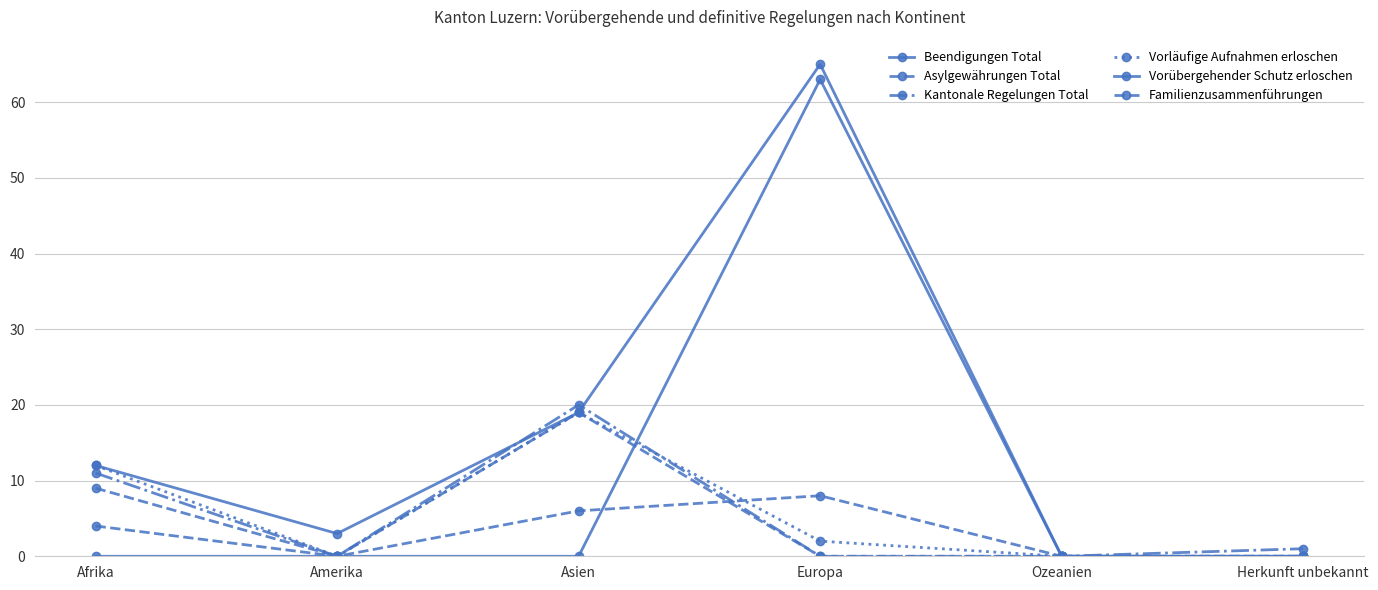

How many lines are shown in the chart?

6